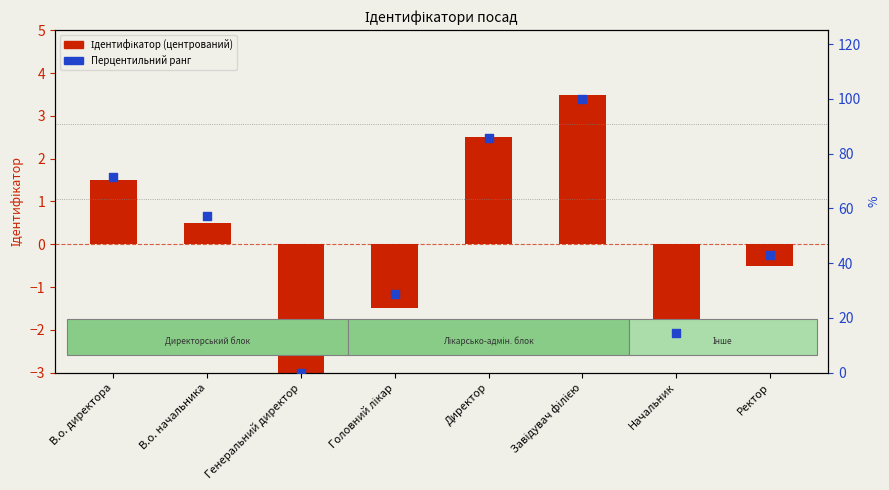

Which series has the widest spread of Y values?

Перцентильний ранг